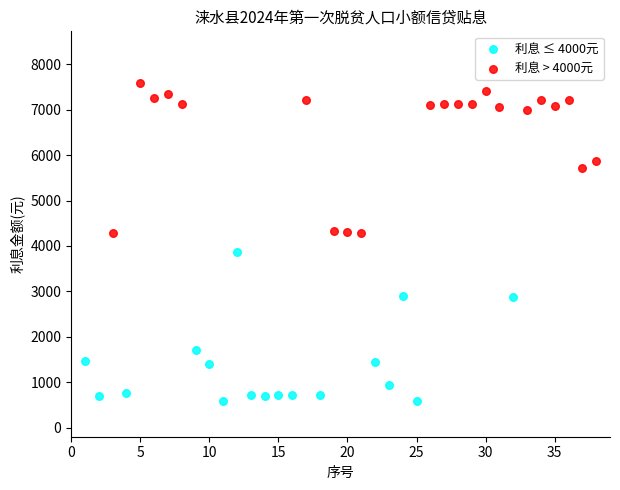

Which series contains the lowest Y value?

利息 ≤ 4000元